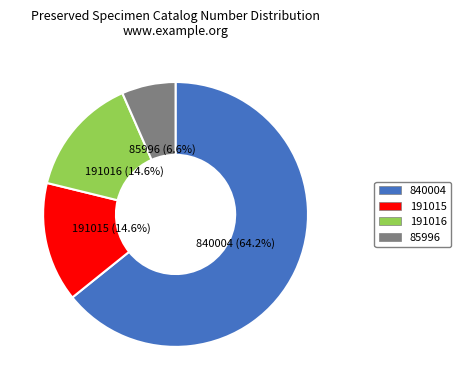

Is 840004 the majority of the pie?

Yes